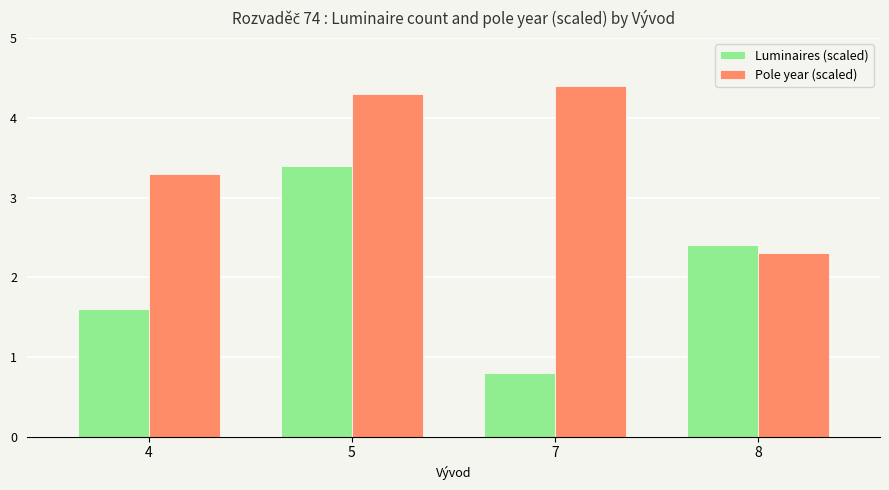

Rank the series at 8 from lowest to highest value.

Pole year (scaled), Luminaires (scaled)